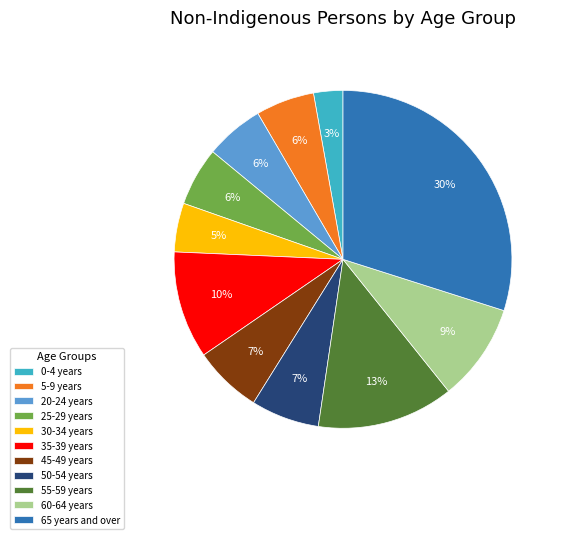

True or false: 5-9 years accounts for 15% of the total.

False